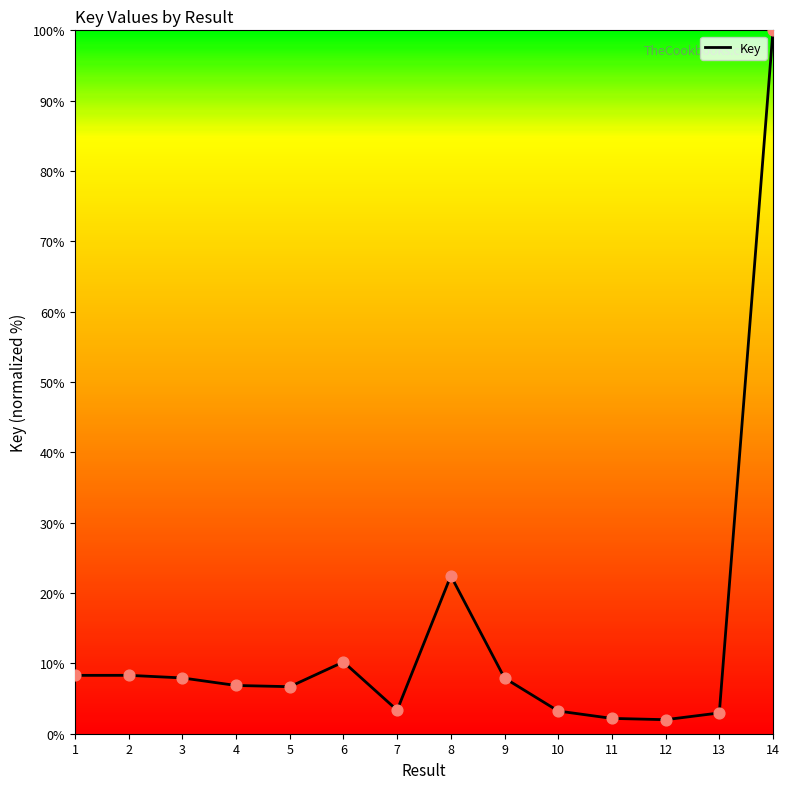

Which has a higher value, 14 or 6?

14